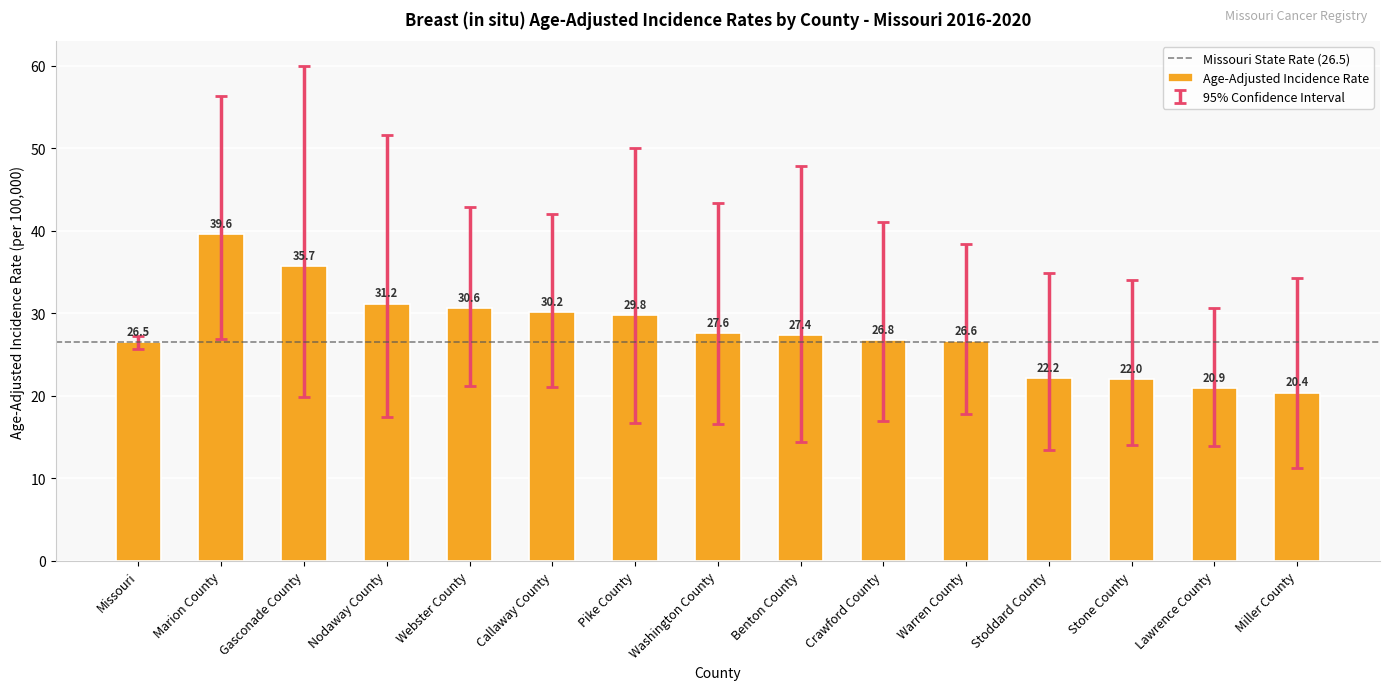

What value does the data have at Miller County?

20.4